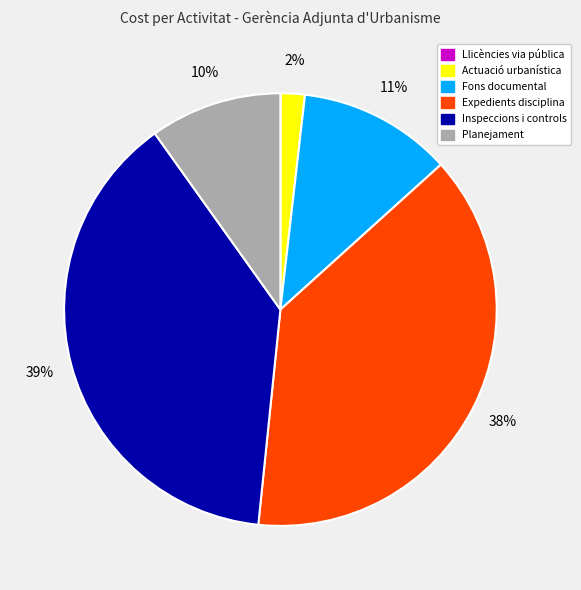

Is the sum of Actuació urbanística and Planejament greater than half?

No